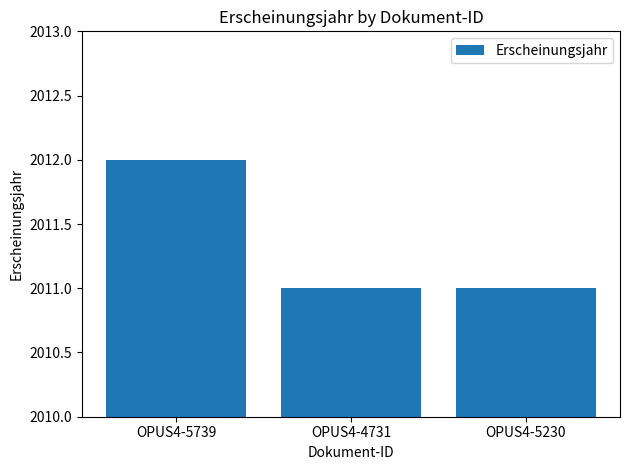

Count the values in the range 2011 to 2012.

3